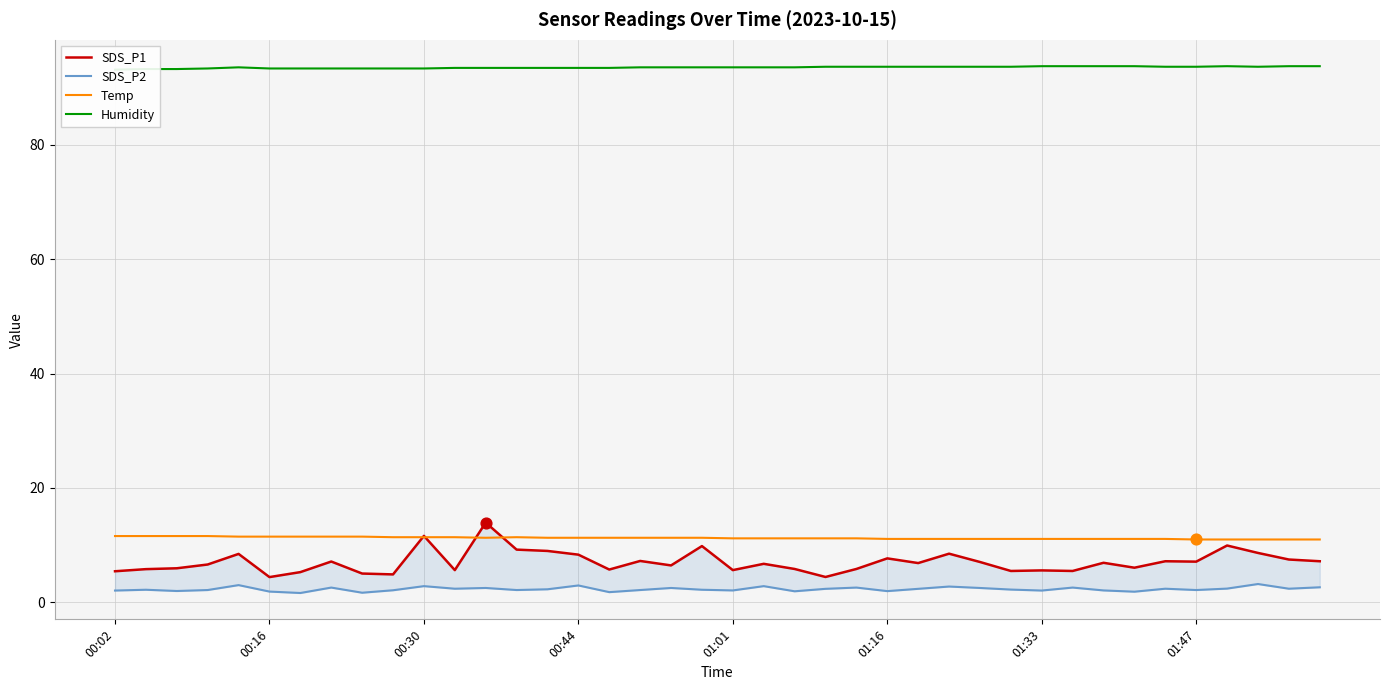

Which series reaches the minimum Y coordinate?

SDS_P2